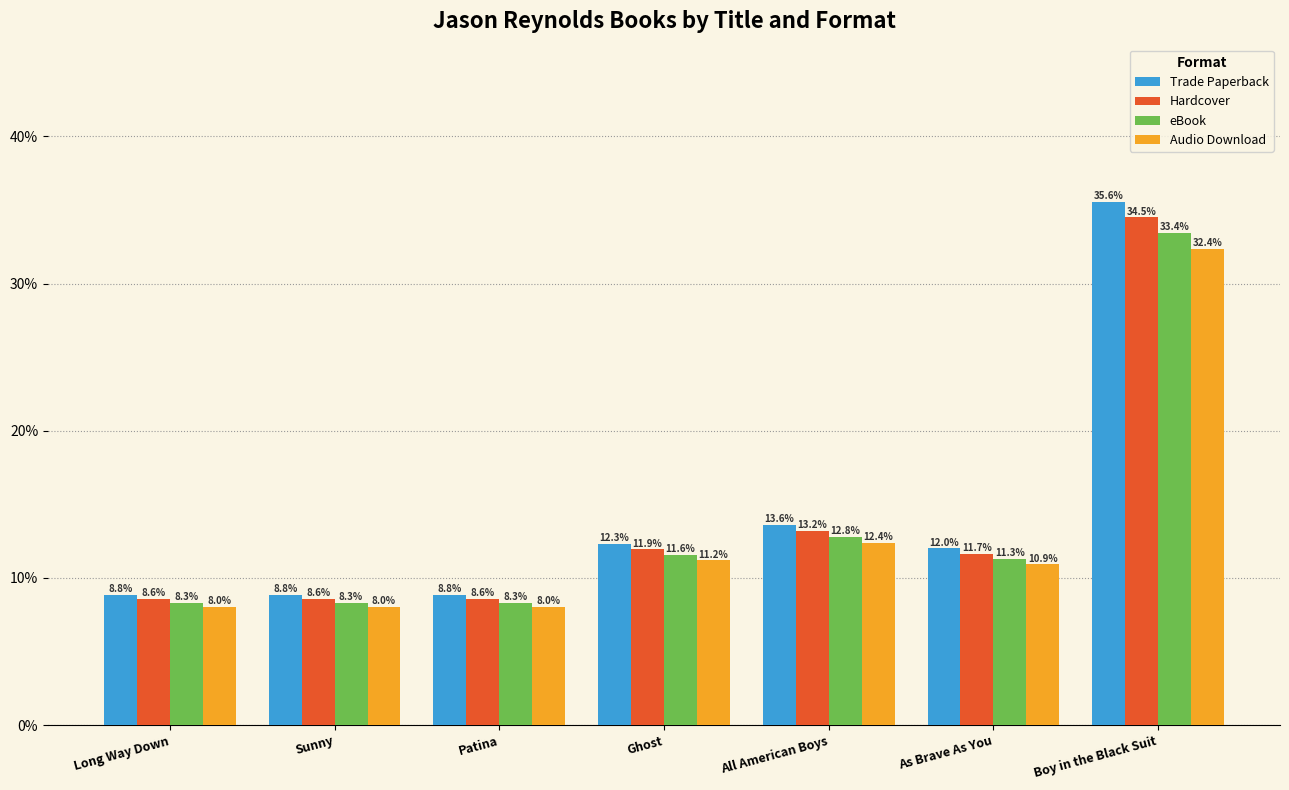

What value does the eBook series have at Long Way Down?

8.3